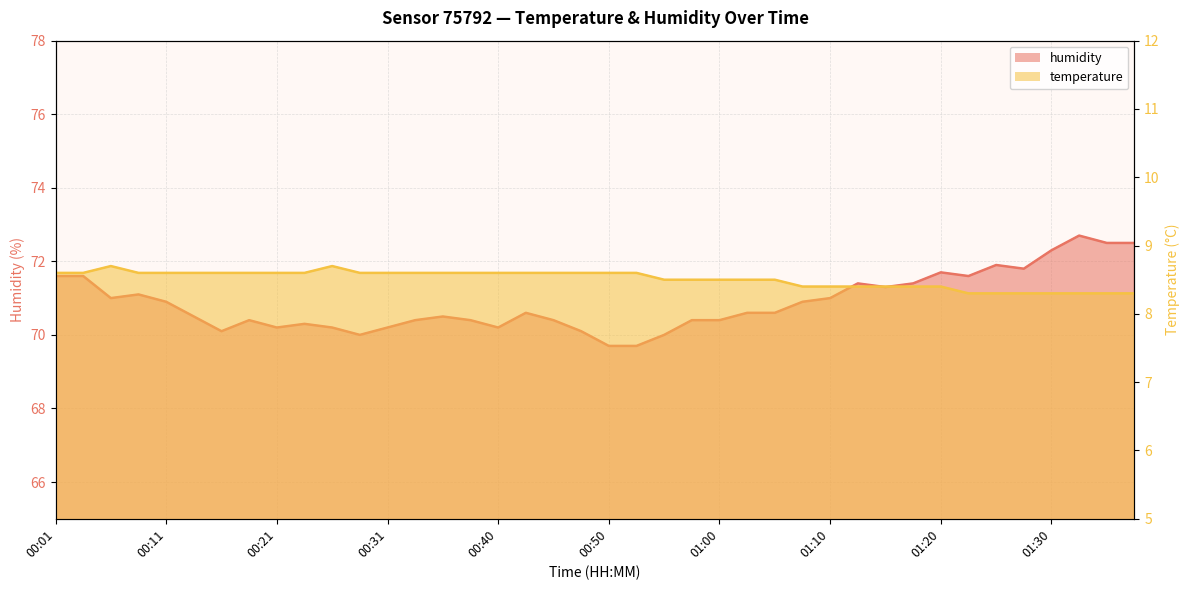

True or false: humidity has a value of 71.0 at 01:10.

True